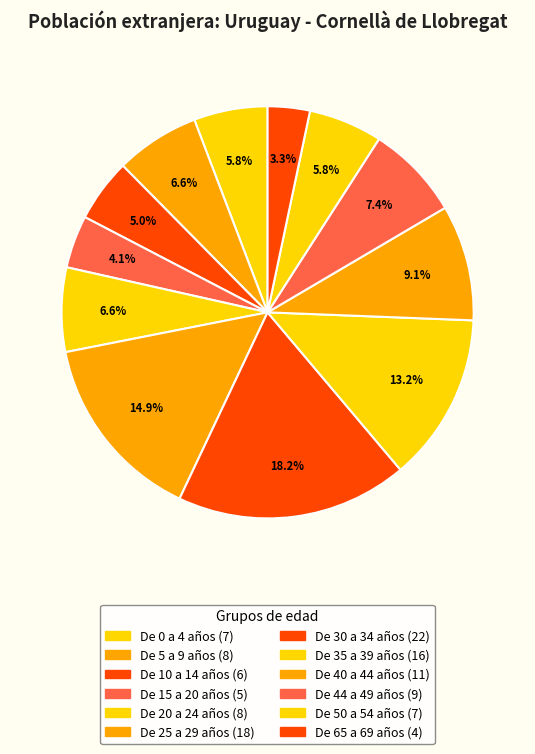

What is the ratio of the value at De 10 a 14 años to the value at De 5 a 9 años?

0.8